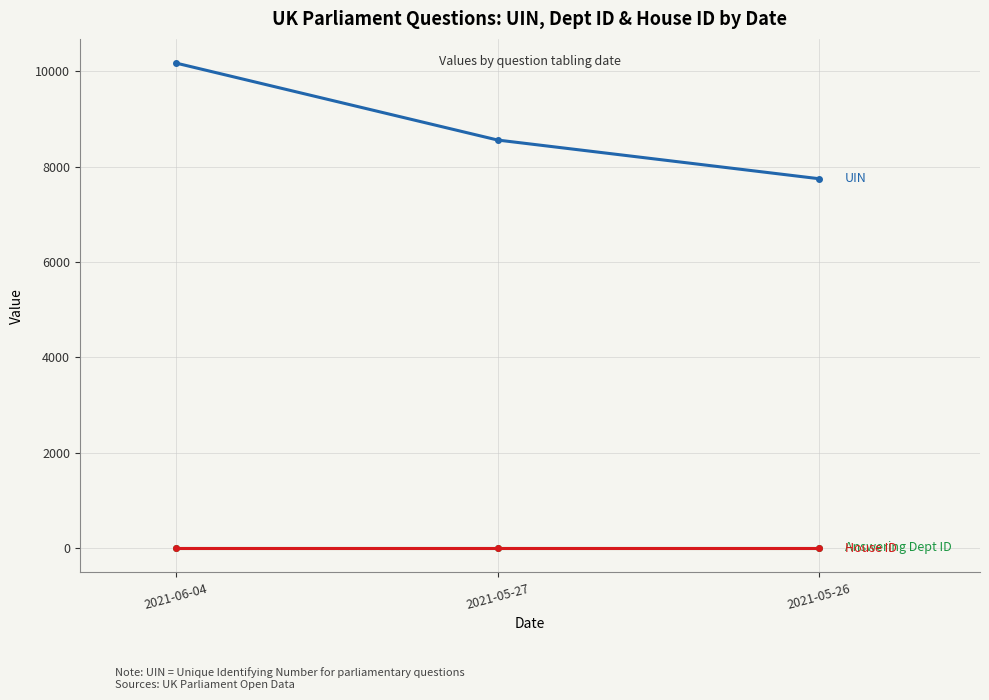

What is the maximum value shown in the chart?

10171